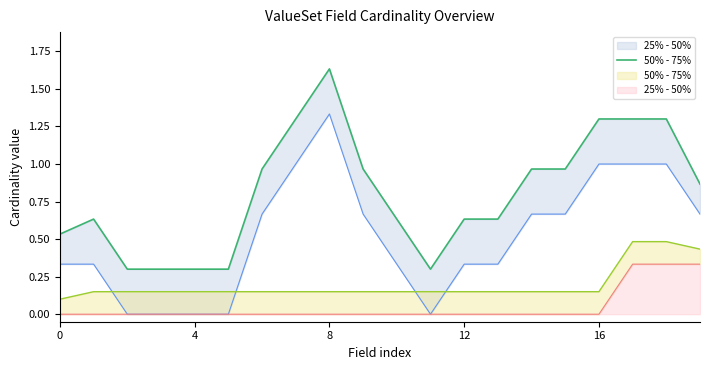

How many interior local valleys (lower than both neighbors) does the data have?

1